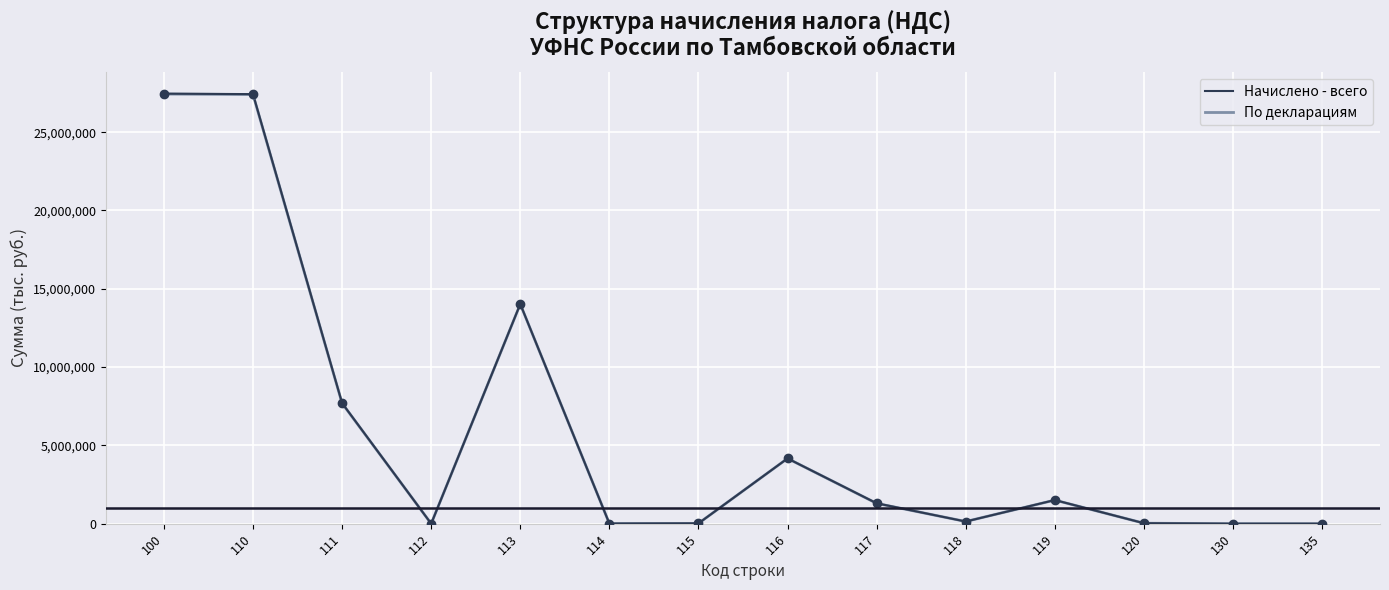

What is the highest value of the Начислено - всего series?

27461299